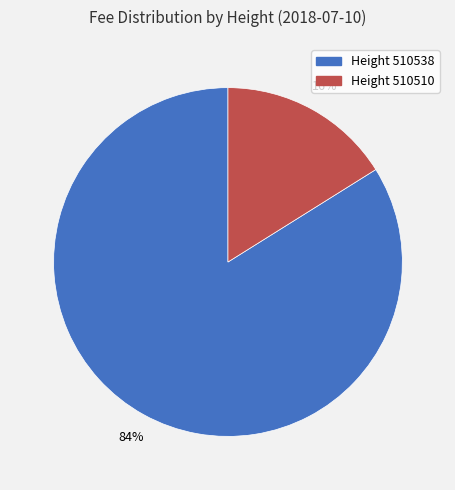

Count the number of slices in the pie.

2